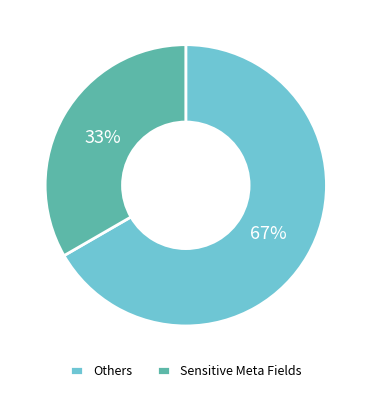

Rank the categories by value from highest to lowest.

Others, Sensitive Meta Fields